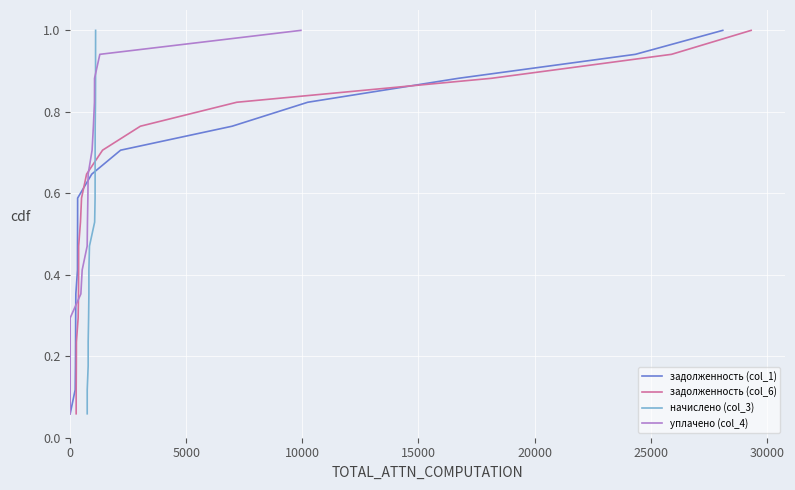

What is the highest value of the задолженность (col_1) series?

1.0